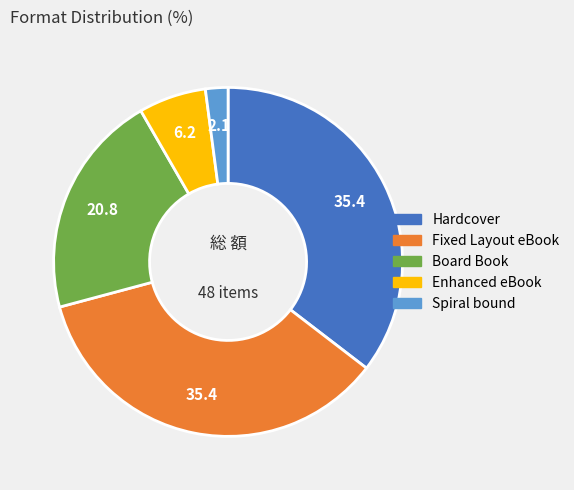

Which slice is the smallest?

Spiral bound